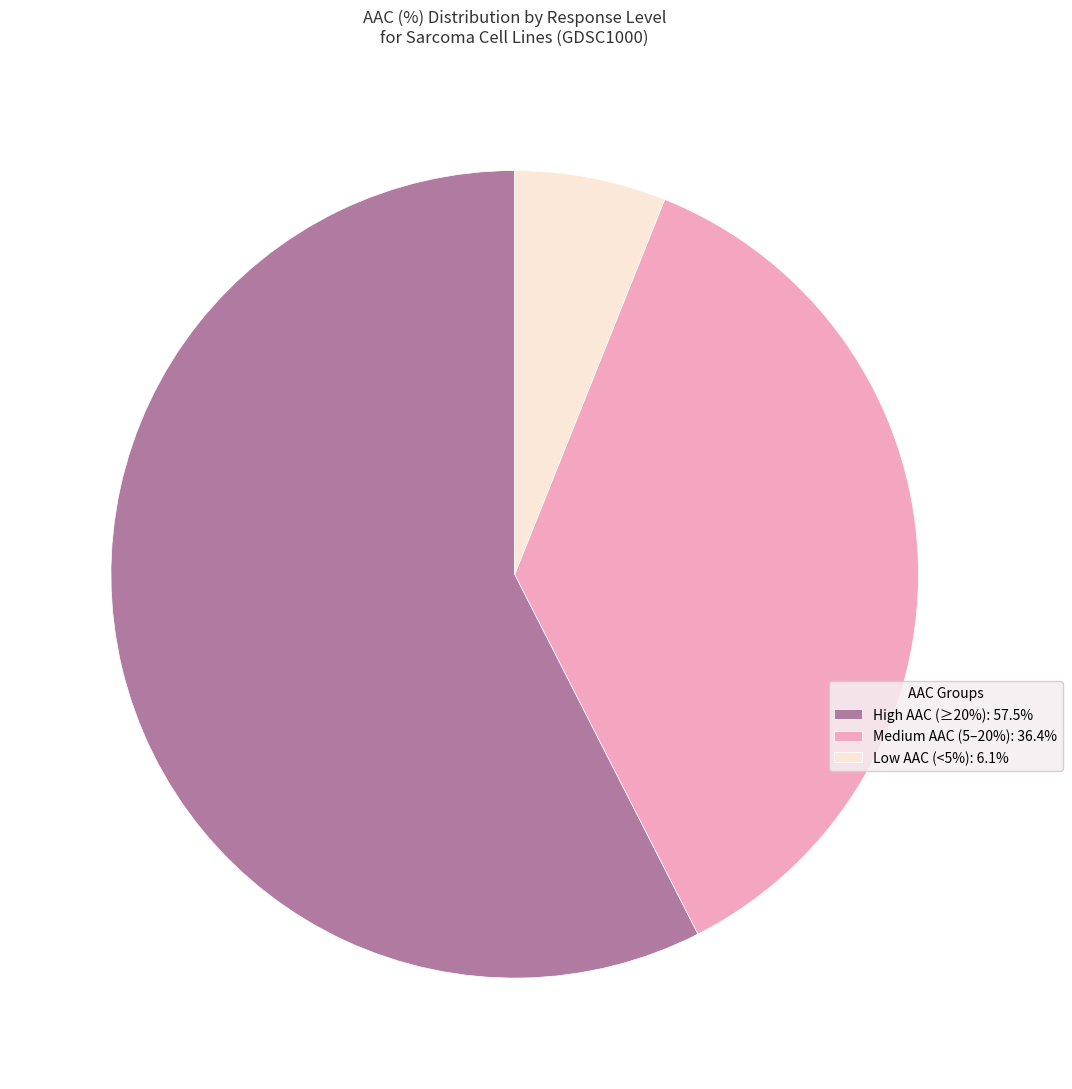

What is the ratio of the value at Medium AAC (5–20%): 36.4% to the value at High AAC (≥20%): 57.5%?

0.6